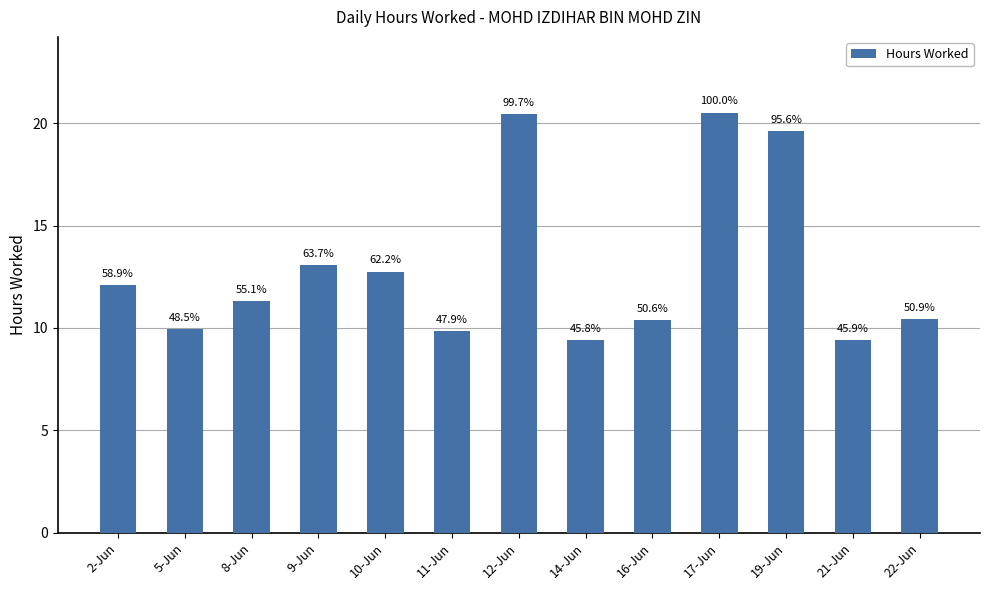

Are the bars horizontal?

No